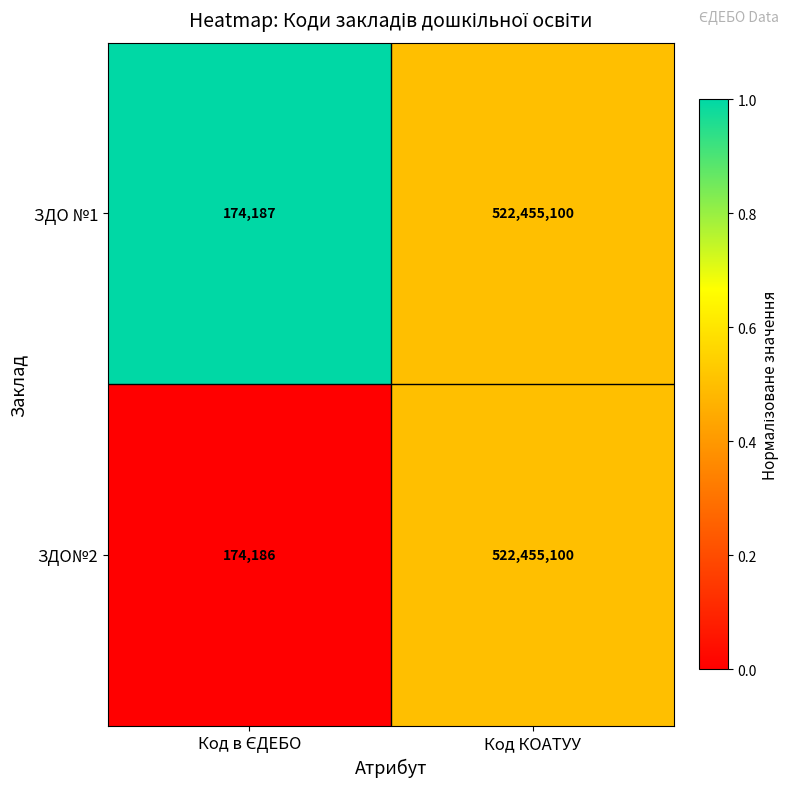

At which category is the sum across all series the highest?

Код КОАТУУ